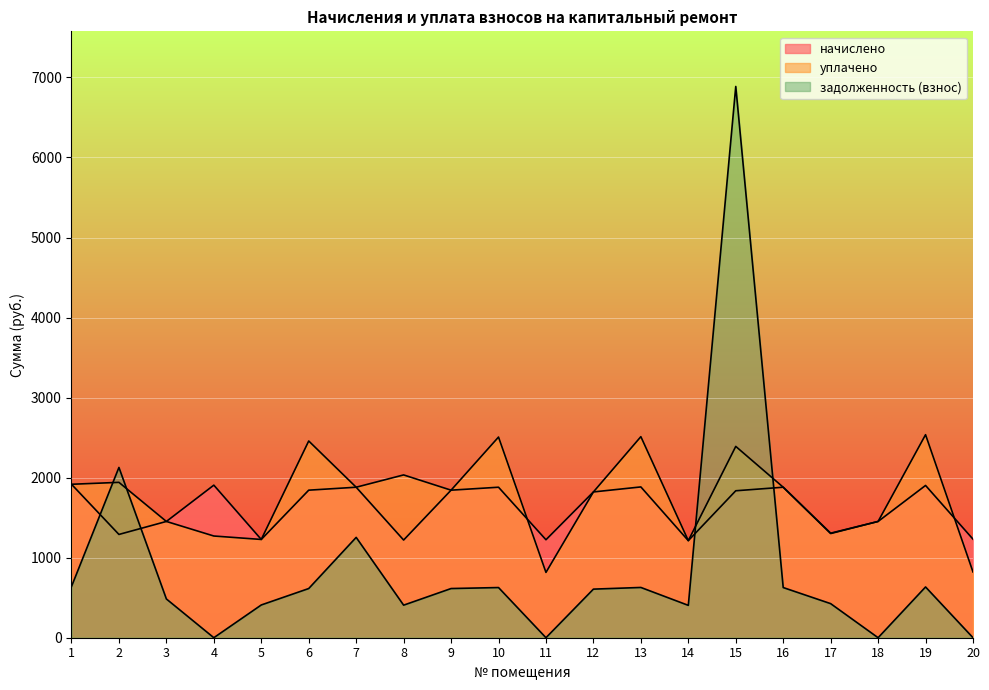

At which label does начислено reach its minimum?

14